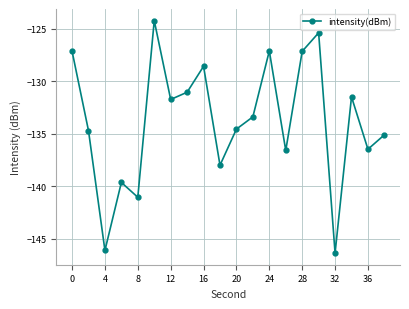

What is the difference between the maximum and minimum values?

22.1